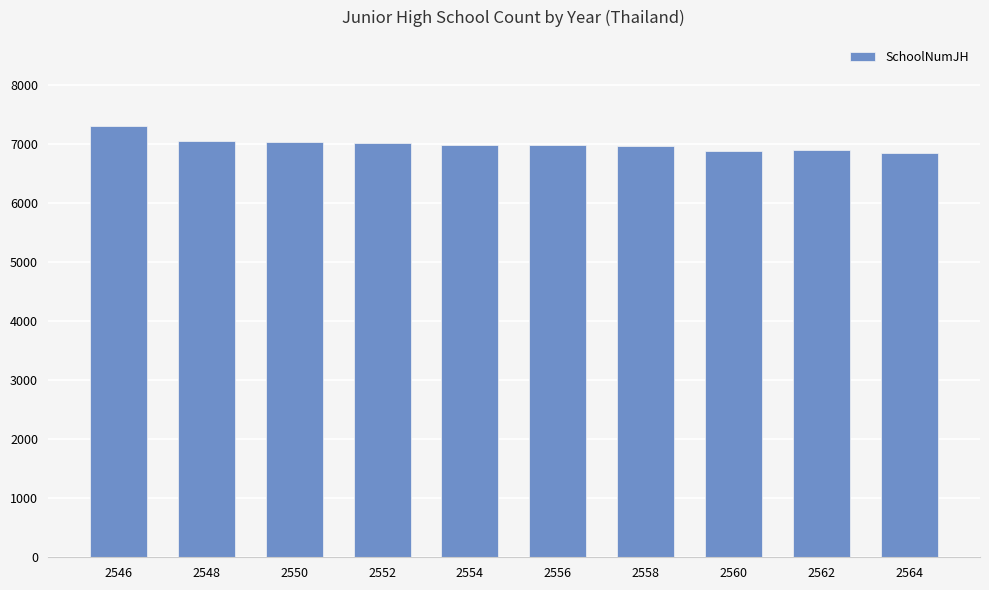

The value at 2556 is 2881. True or false?

False